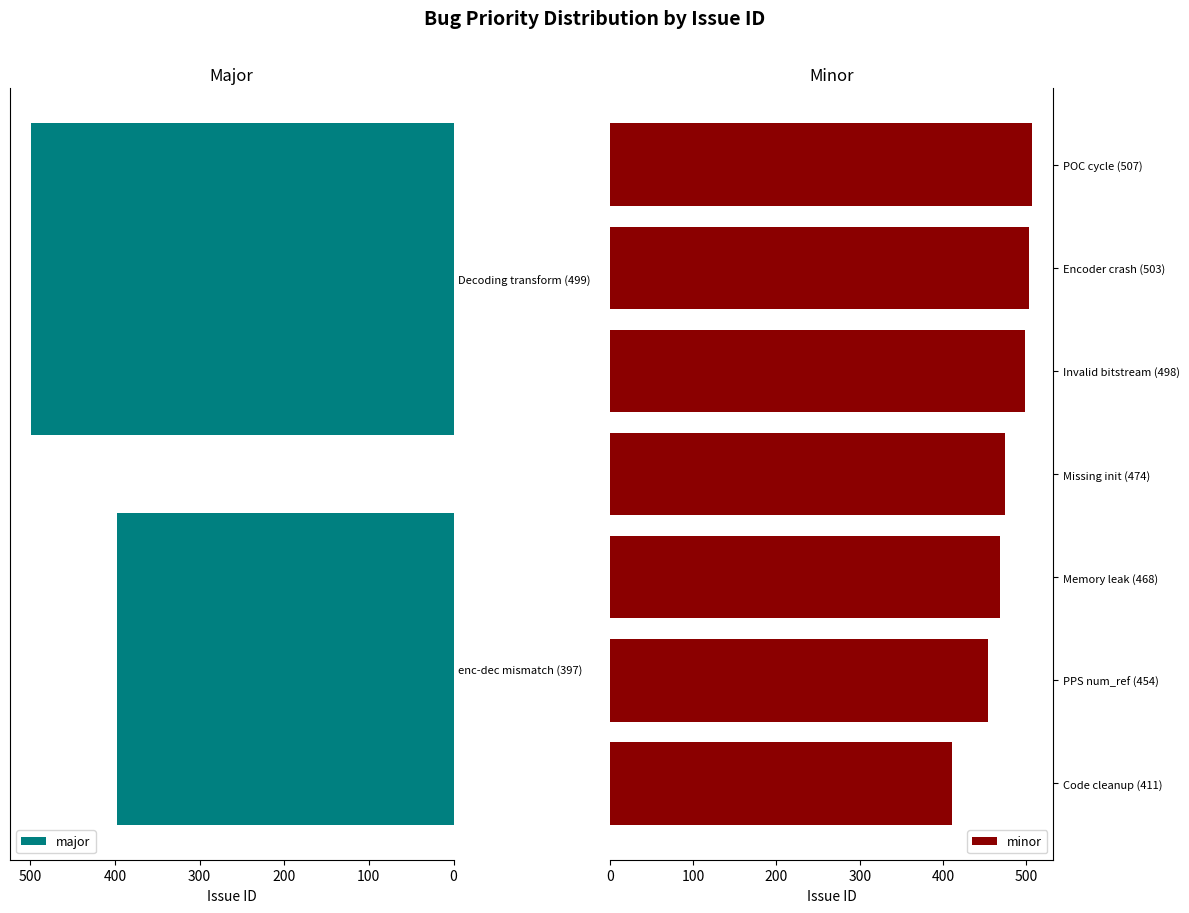

The minor series shows 672 at Invalid bitstream (498). True or false?

False